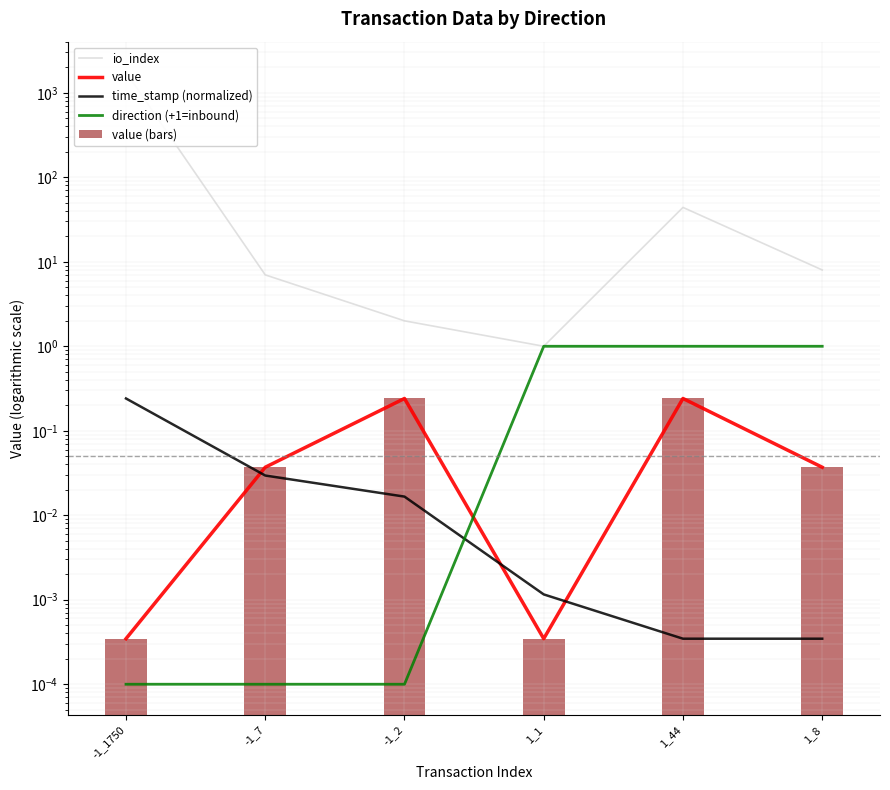

The value of time_stamp (normalized) at -1_7 is 0.1. True or false?

False